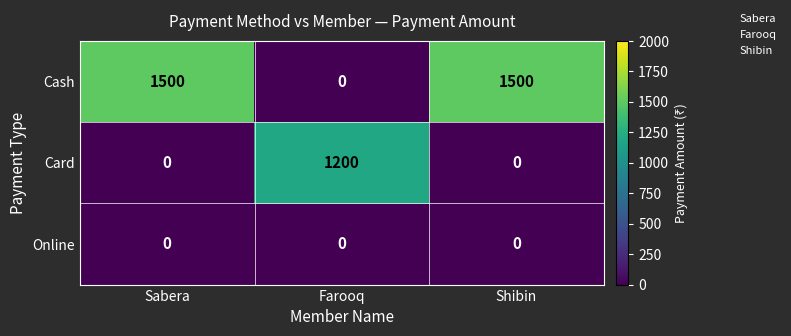

Which series has the largest range (max minus min)?

Cash